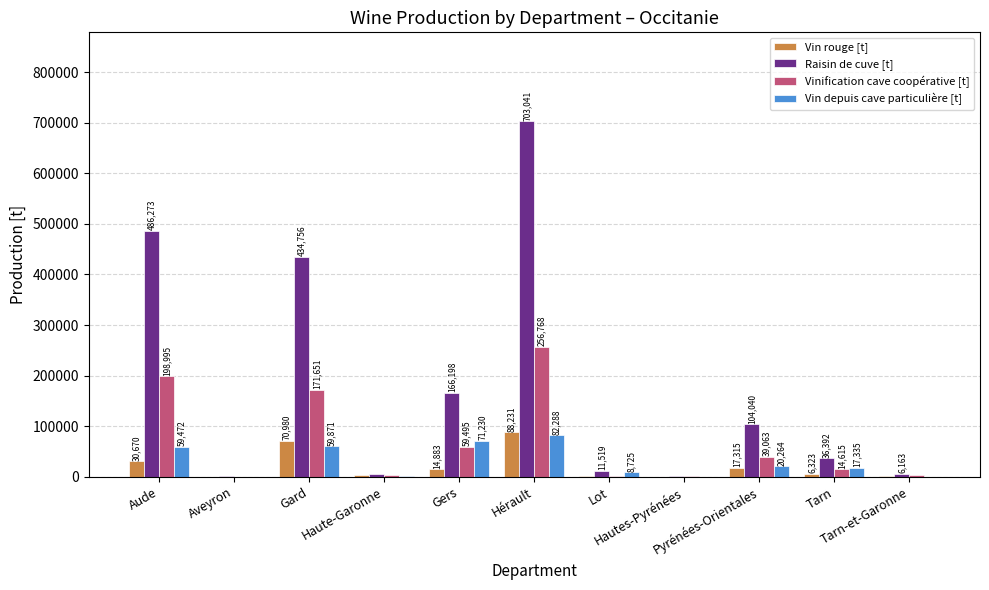

What is the maximum value for Vin depuis cave particulière [t]?

82288.4